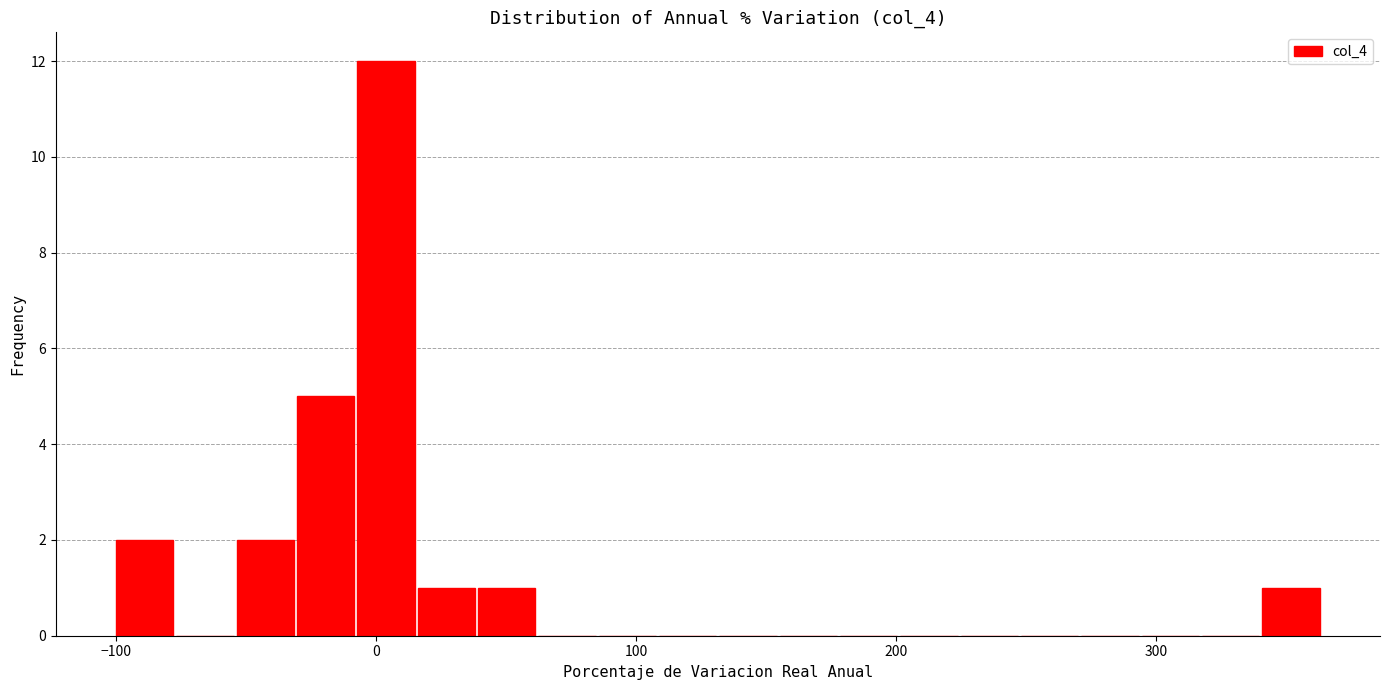

Read against the x-axis, roughly where is the centre of the tallest bar?

0